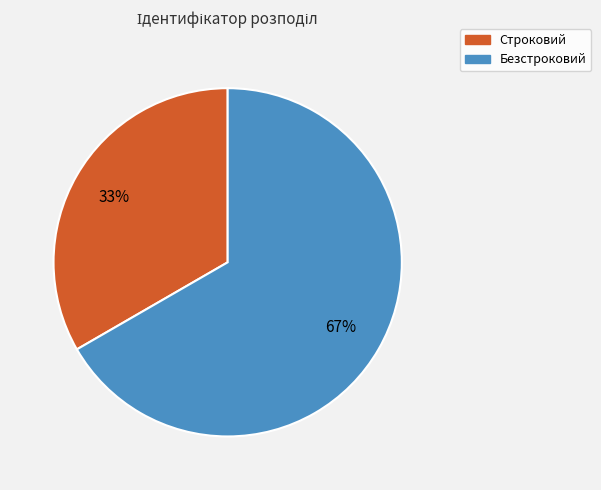

Approximately how many times larger is the value at Строковий compared to Безстроковий?

0.5